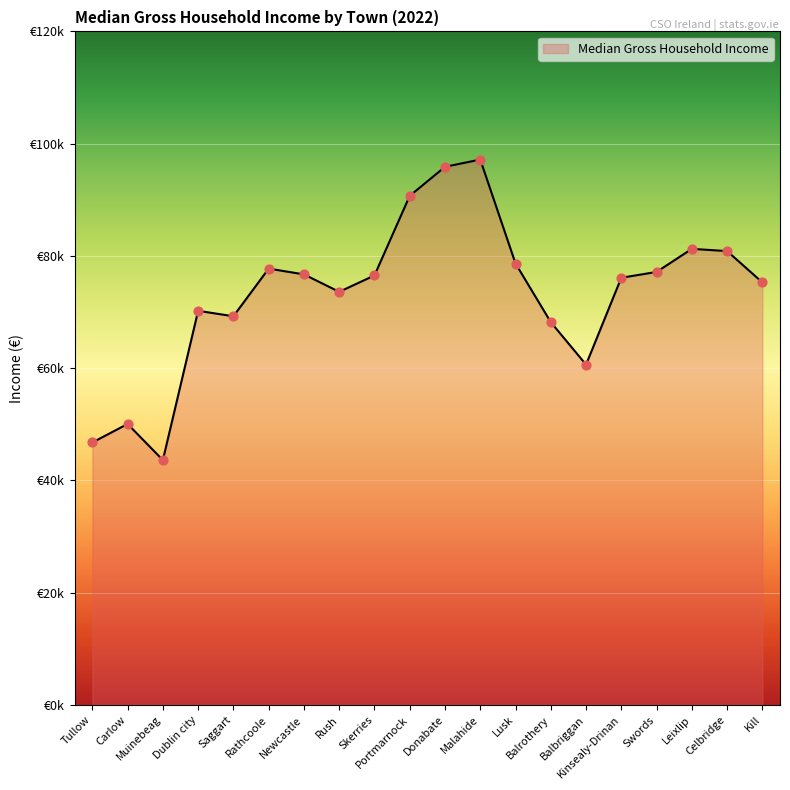

Between Rathcoole and Kill, which is larger?

Rathcoole